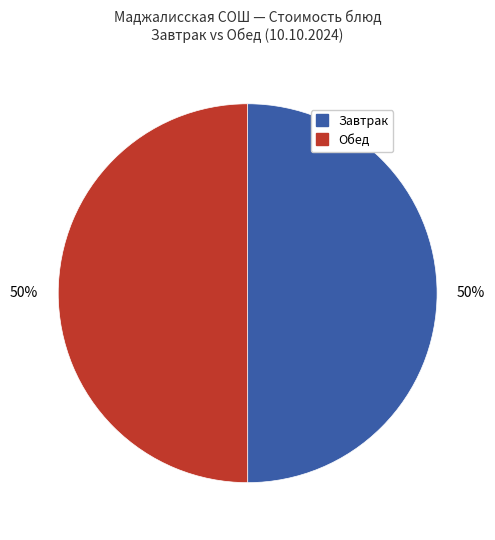

To the nearest percent, what is the average slice percentage?

50%